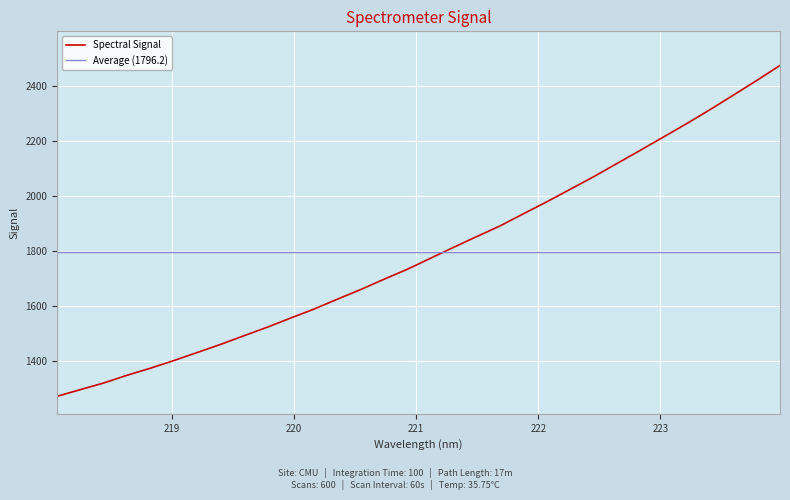

Is it true that the value at 219.7801 is 1524.0?

True